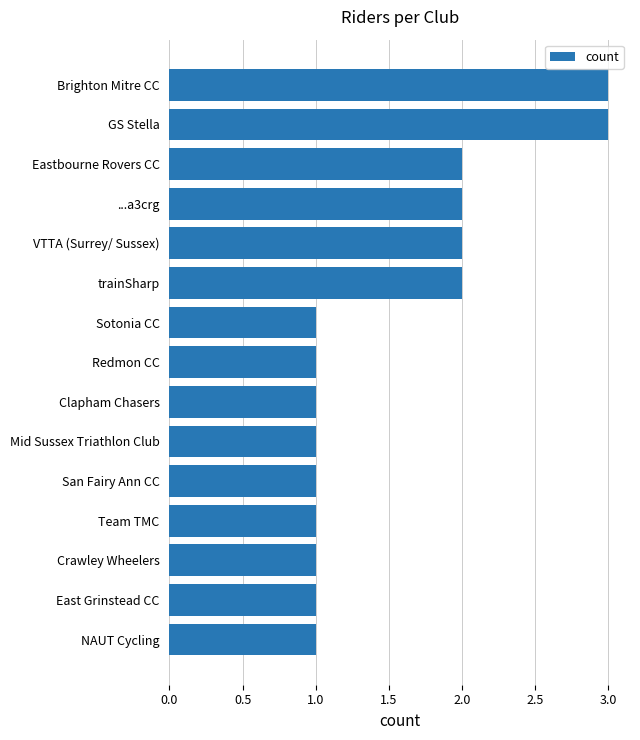

The chart shows a value of 1 at Team TMC. True or false?

True